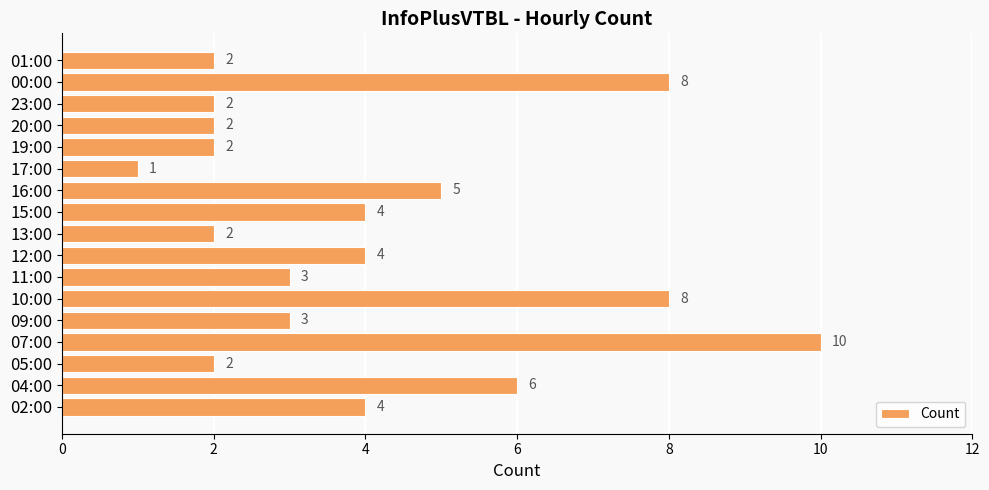

How many categories are shown in the chart?

17